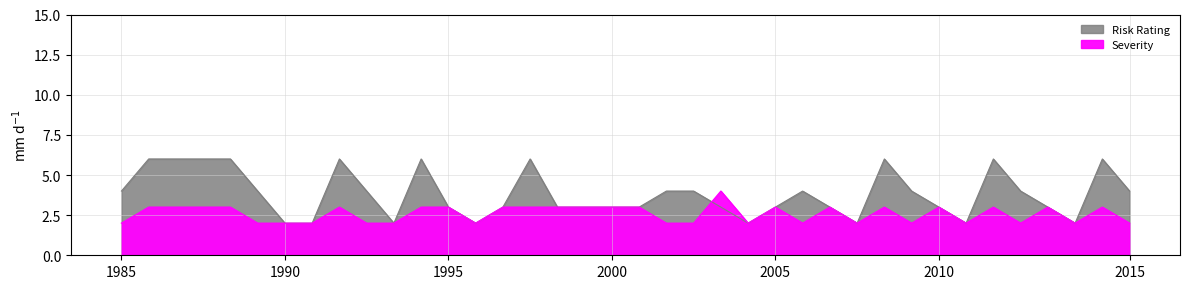

What is the difference between the maximum and minimum values in the Risk Rating series?

4